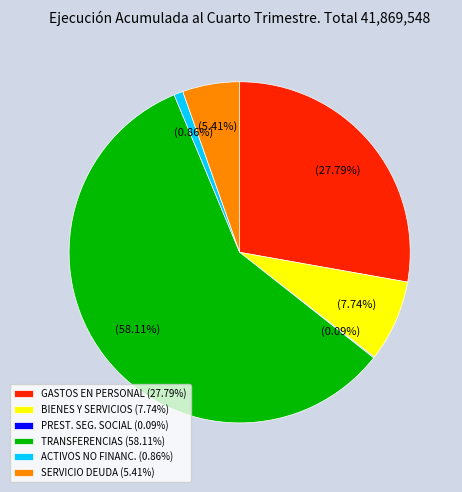

Which category has the biggest portion of the pie?

TRANSFERENCIAS (58.11%)